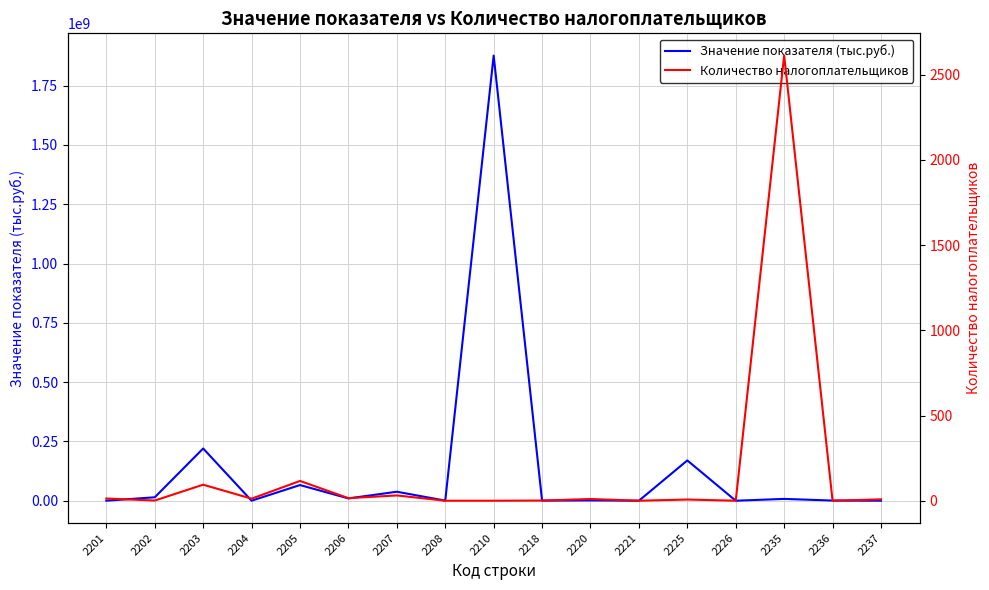

Which series changed the most between 2202 and 2210?

Значение показателя (тыс.руб.)